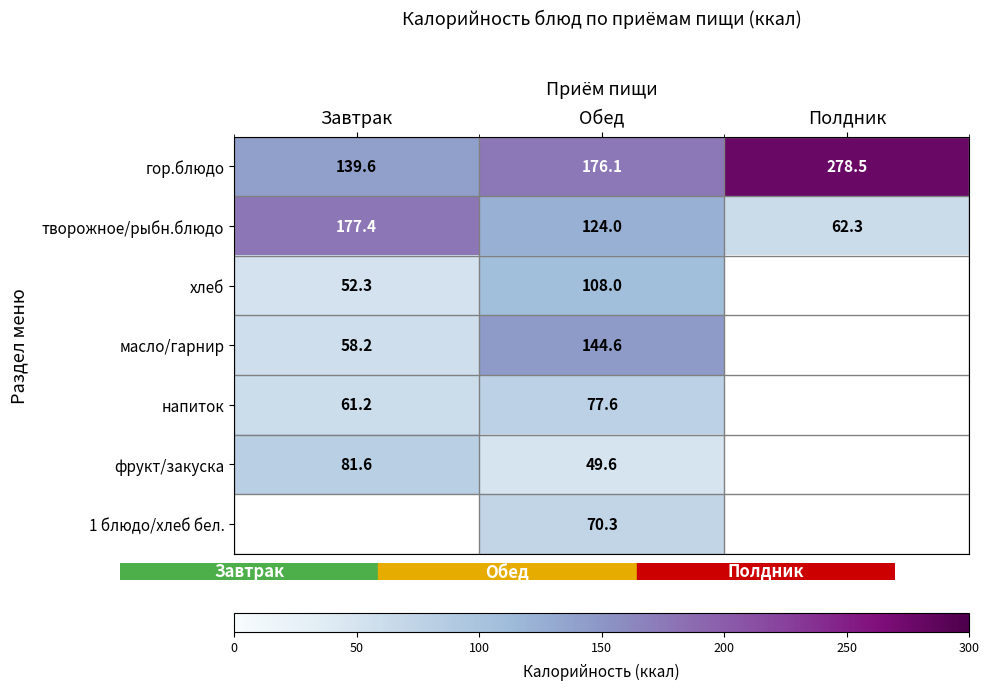

Is it true that гор.блюдо equals 278.5 at Полдник?

True